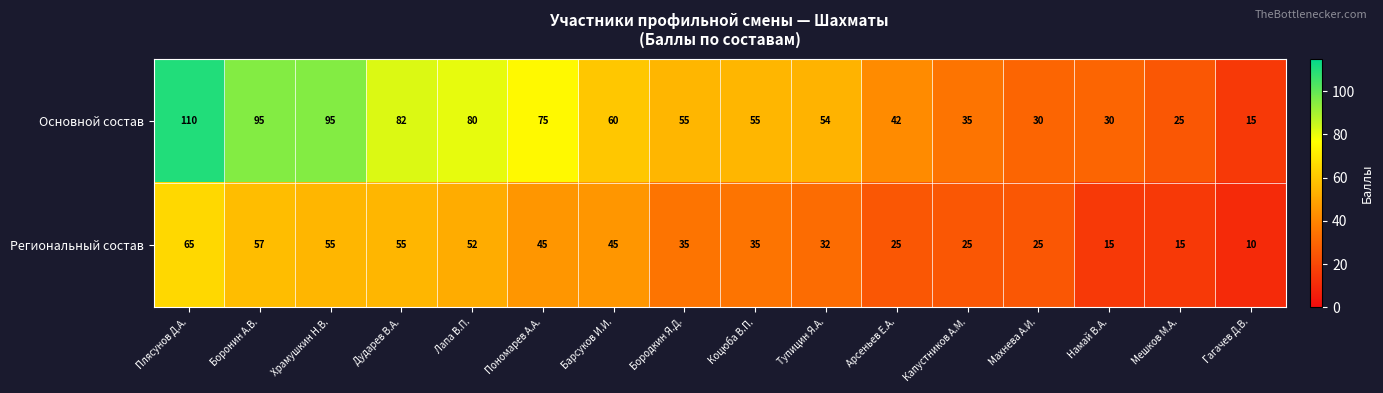

Which series changed the most between Храмушкин Н.В. and Дударев В.А.?

Основной состав